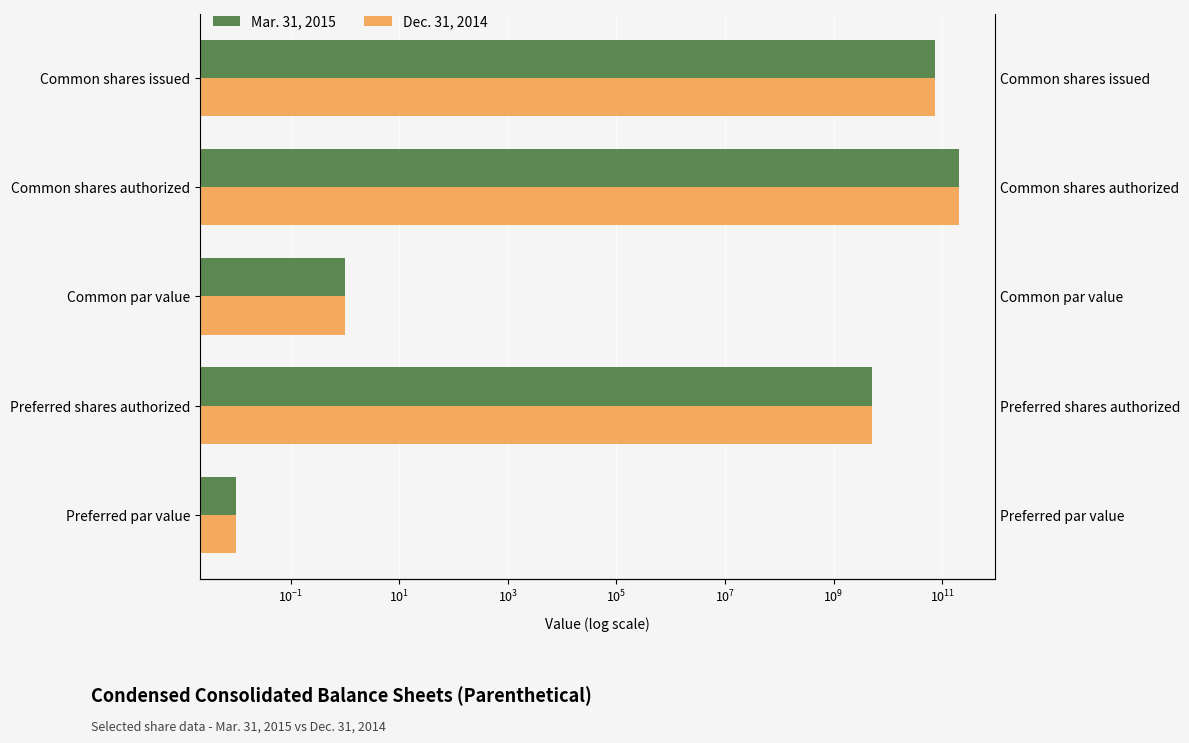

What is the maximum value shown in the chart?

200000000000.0